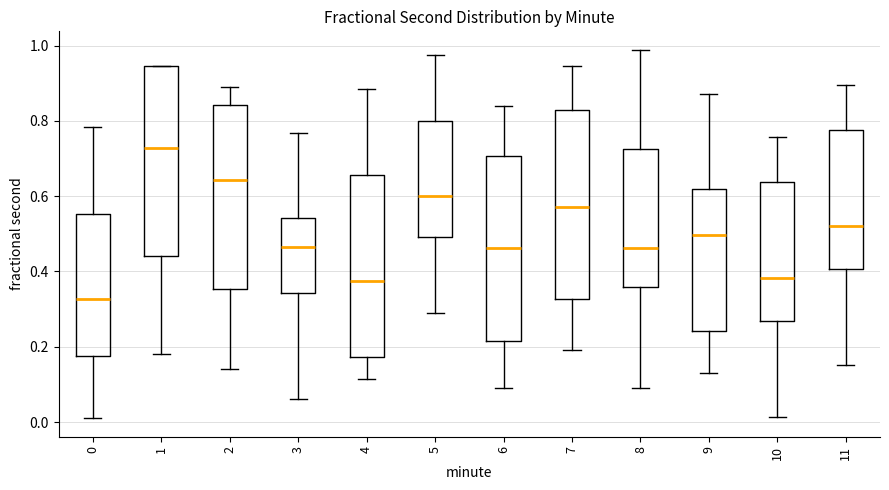

Reading left to right, read every box against the y-axis: the position of its median line, the range the box covers, and the ends of its whiskers. The values are not printed on the chart, so give them approximately, as read against the axis.

0: median 0.32, box 0.18 to 0.56, whiskers 0.02 to 0.78
1: median 0.72, box 0.44 to 0.94, whiskers 0.18 to 0.94
2: median 0.64, box 0.36 to 0.84, whiskers 0.14 to 0.88
3: median 0.46, box 0.34 to 0.54, whiskers 0.06 to 0.76
4: median 0.38, box 0.18 to 0.66, whiskers 0.12 to 0.88
5: median 0.60, box 0.50 to 0.80, whiskers 0.28 to 0.98
6: median 0.46, box 0.22 to 0.70, whiskers 0.10 to 0.84
7: median 0.58, box 0.32 to 0.82, whiskers 0.20 to 0.94
8: median 0.46, box 0.36 to 0.72, whiskers 0.10 to 0.98
9: median 0.50, box 0.24 to 0.62, whiskers 0.14 to 0.88
10: median 0.38, box 0.26 to 0.64, whiskers 0.02 to 0.76
11: median 0.52, box 0.40 to 0.78, whiskers 0.16 to 0.90